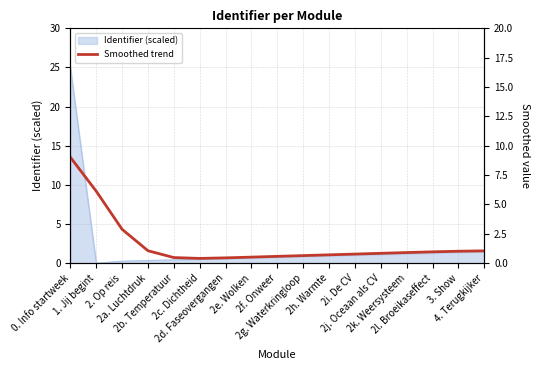

How many categories are shown in the chart?

17